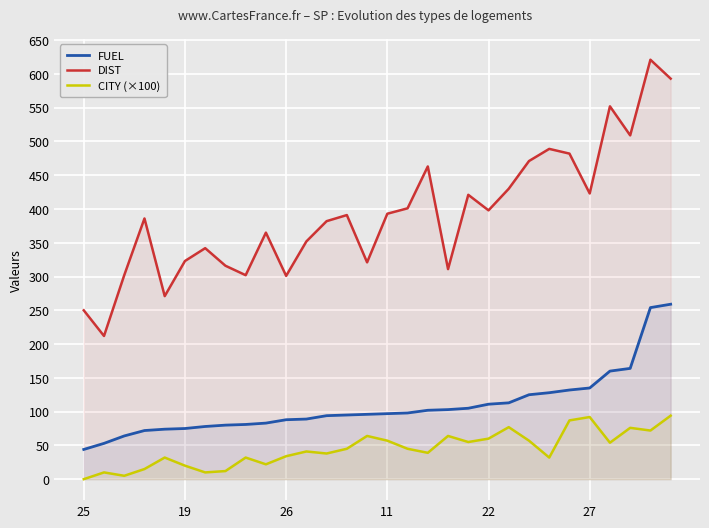

Does the chart display data point markers on the line(s)?

No